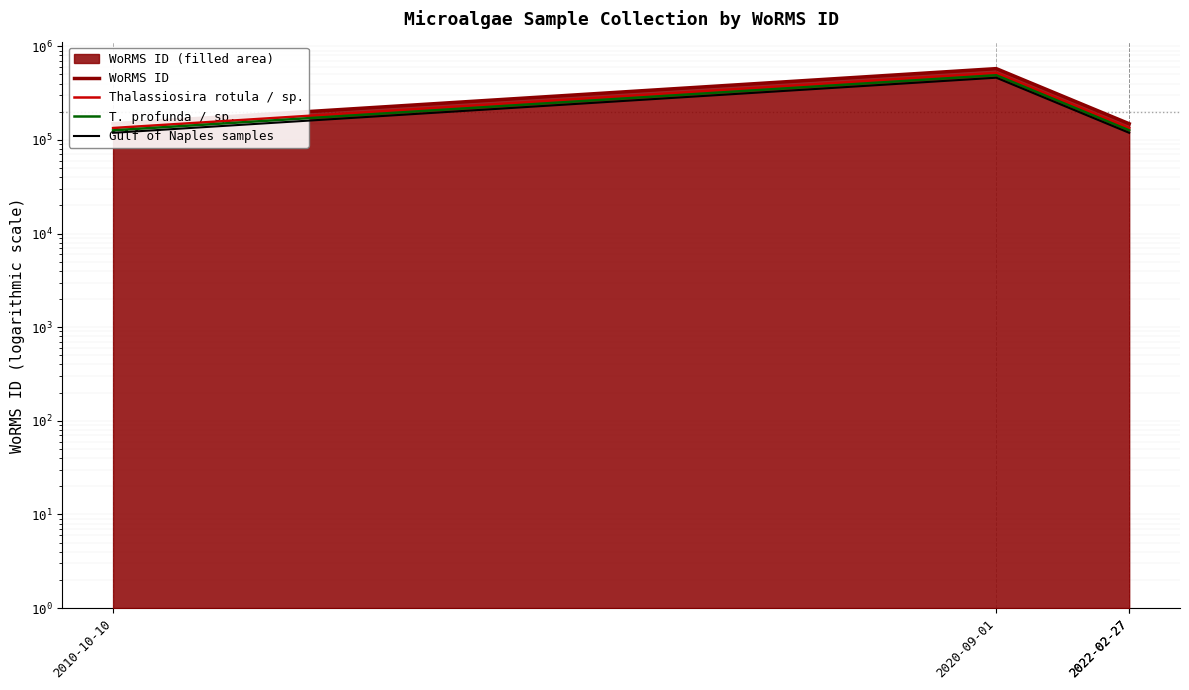

Which series changed the most between 2020-09-01 and 2022-02-27?

WoRMS ID